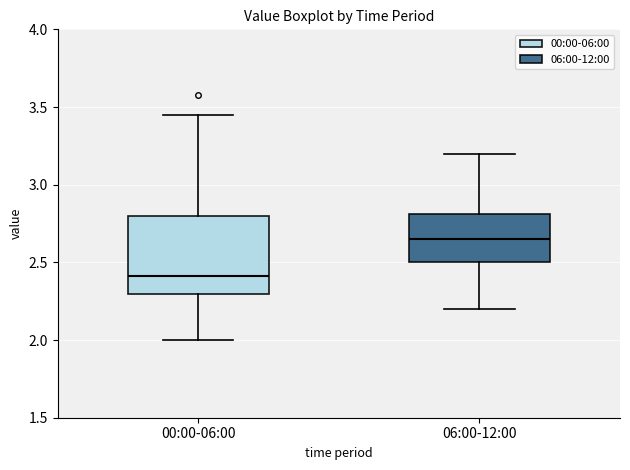

Reading left to right, read every box against the y-axis: the position of its median line, the range the box covers, and the ends of its whiskers. The values are not printed on the chart, so give them approximately, as read against the axis.

00:00-06:00: median 2.40, box 2.30 to 2.80, whiskers 2.00 to 3.45
06:00-12:00: median 2.65, box 2.50 to 2.80, whiskers 2.20 to 3.20